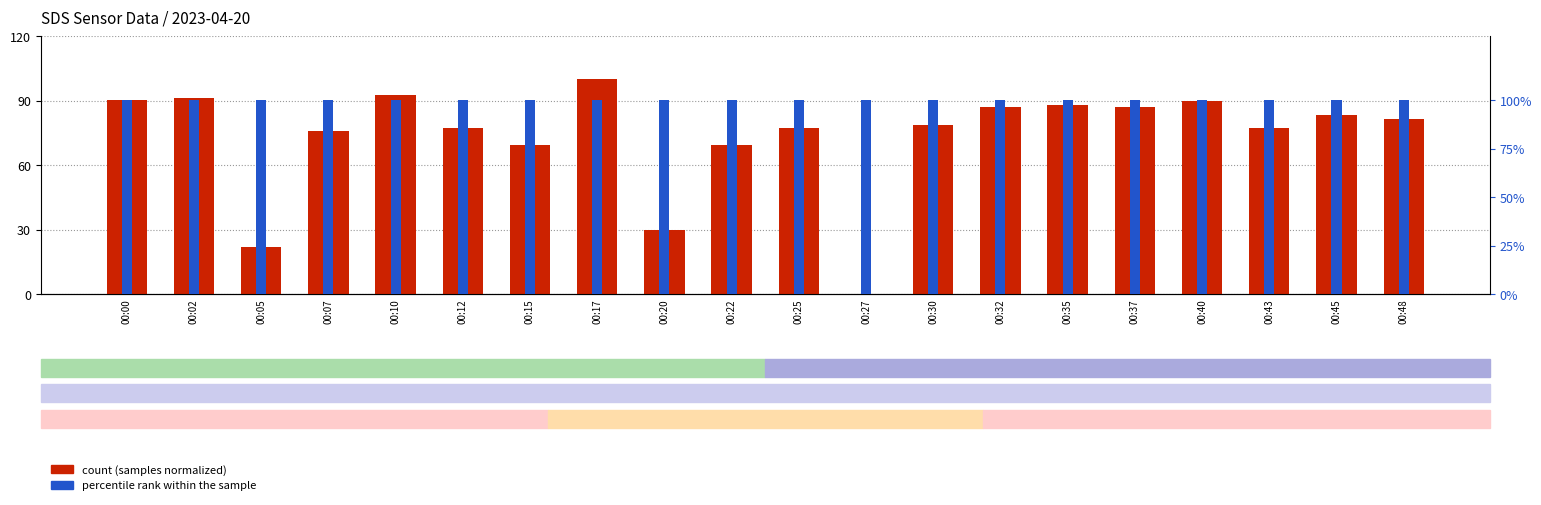

Which has a higher value, 00:02 or 00:22?

00:02